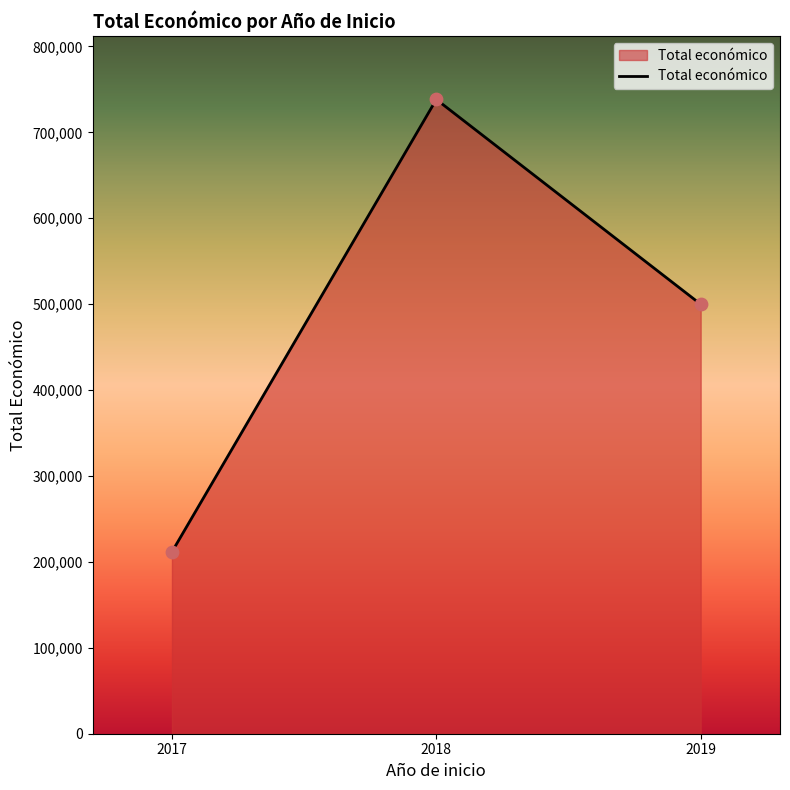

What is the change in value from 2017 to 2019?

+288213